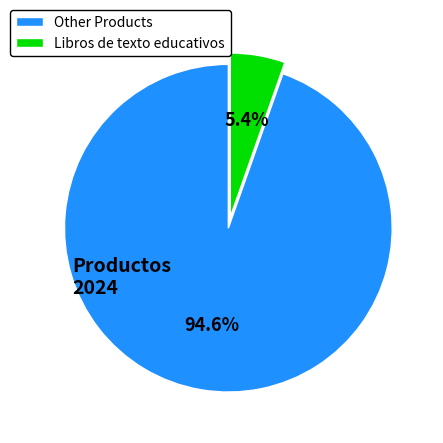

How many segments does this pie chart have?

2